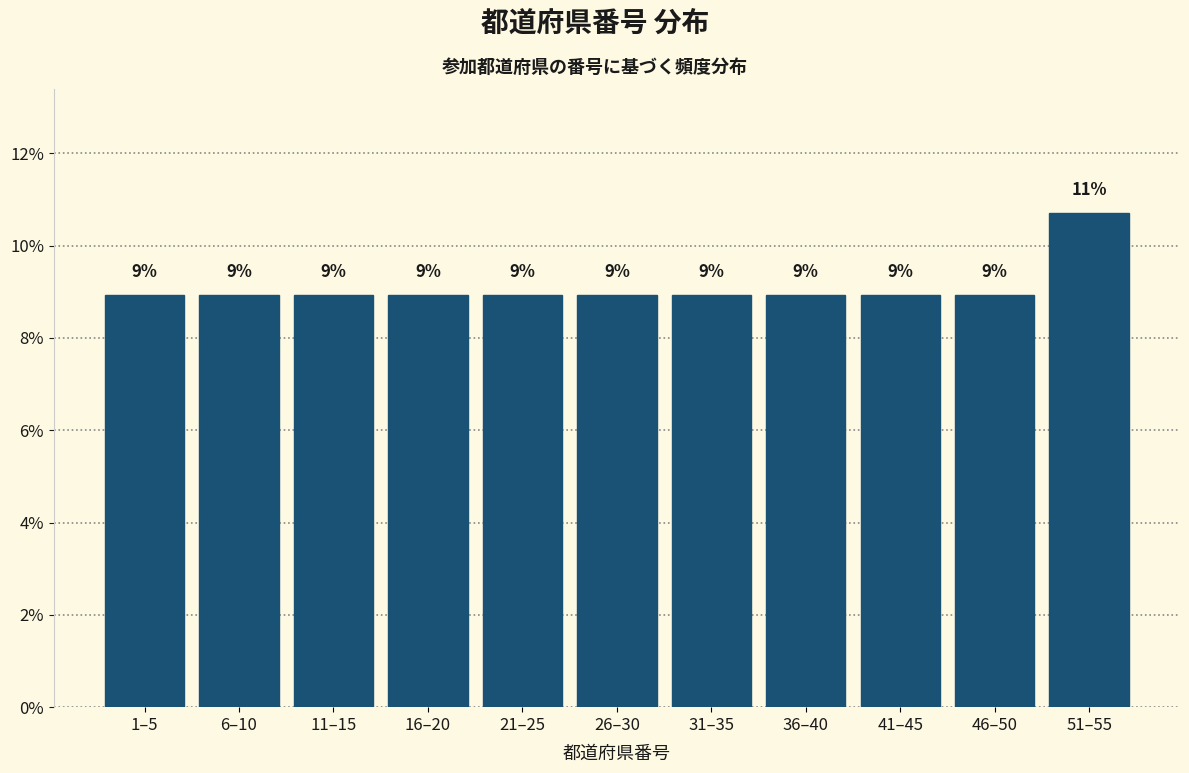

Are the bars horizontal?

No